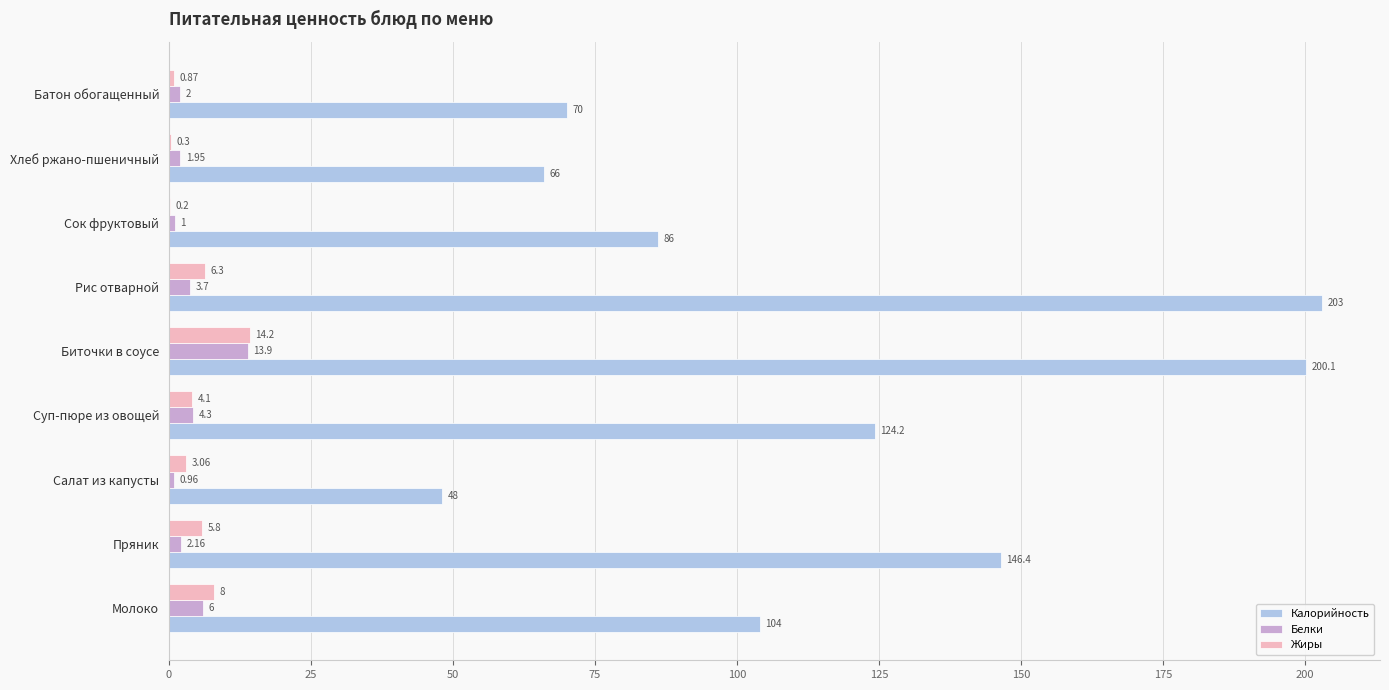

Between Суп-пюре из овощей and Рис отварной, which series saw the biggest shift?

Калорийность